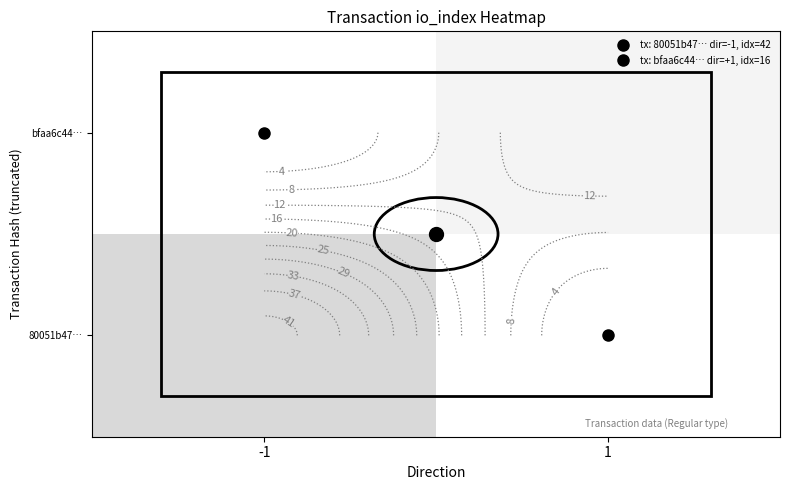

What is the spread (max minus min) of values at -1?

42